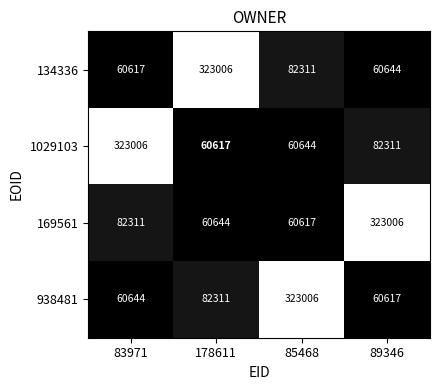

Reading left to right, extract all data points from this chart.

134336: 60617	323006	82311	60644
1029103: 323006	60617	60644	82311
169561: 82311	60644	60617	323006
938481: 60644	82311	323006	60617